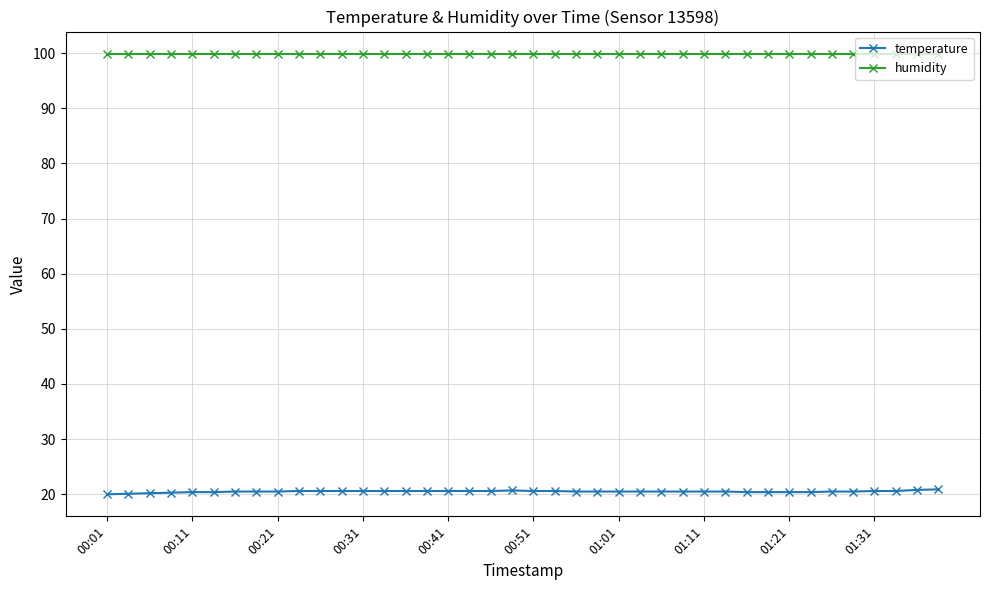

What is the value of the temperature point at the 23rd from the left?

20.5